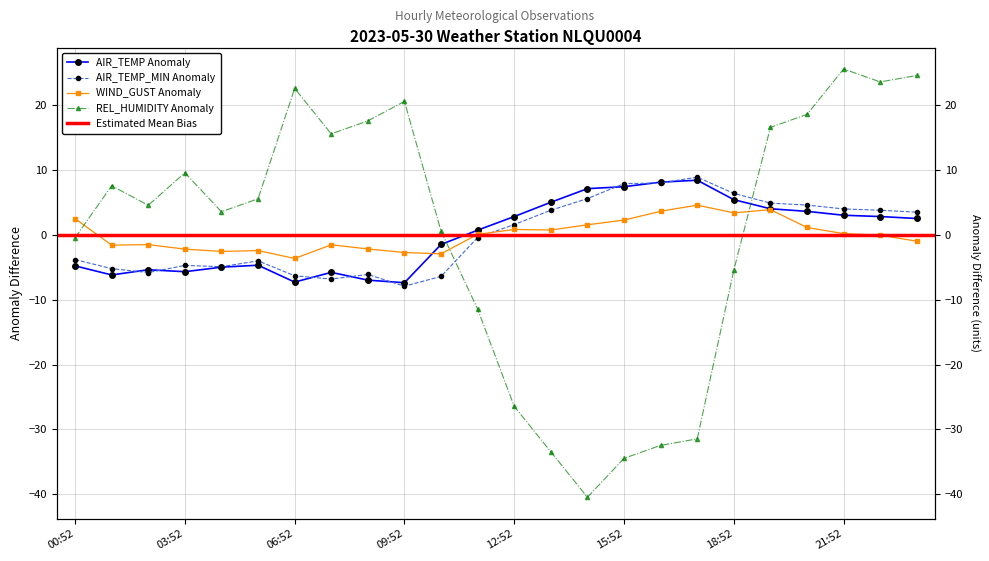

List the labels in order of REL_HUMIDITY value, smallest first.

14:52, 15:52, 13:52, 16:52, 17:52, 12:52, 11:52, 18:52, 00:52, 10:52, 04:52, 02:52, 05:52, 01:52, 03:52, 07:52, 19:52, 08:52, 20:52, 09:52, 06:52, 22:52, 23:52, 21:52